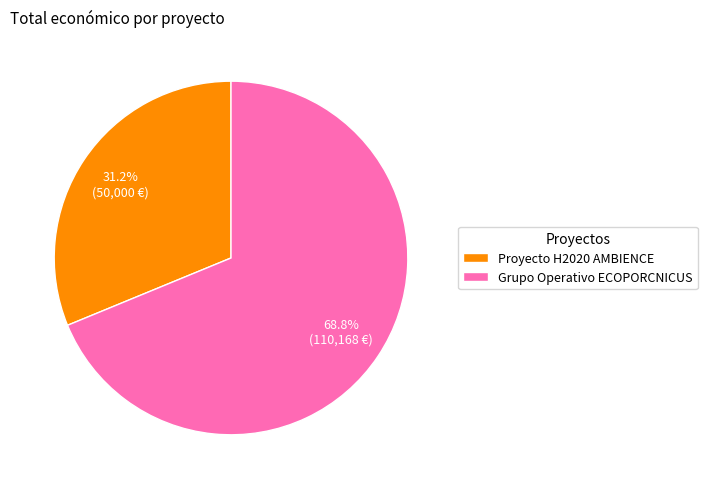

Rank the categories by value from highest to lowest.

Grupo Operativo ECOPORCNICUS, Proyecto H2020 AMBIENCE